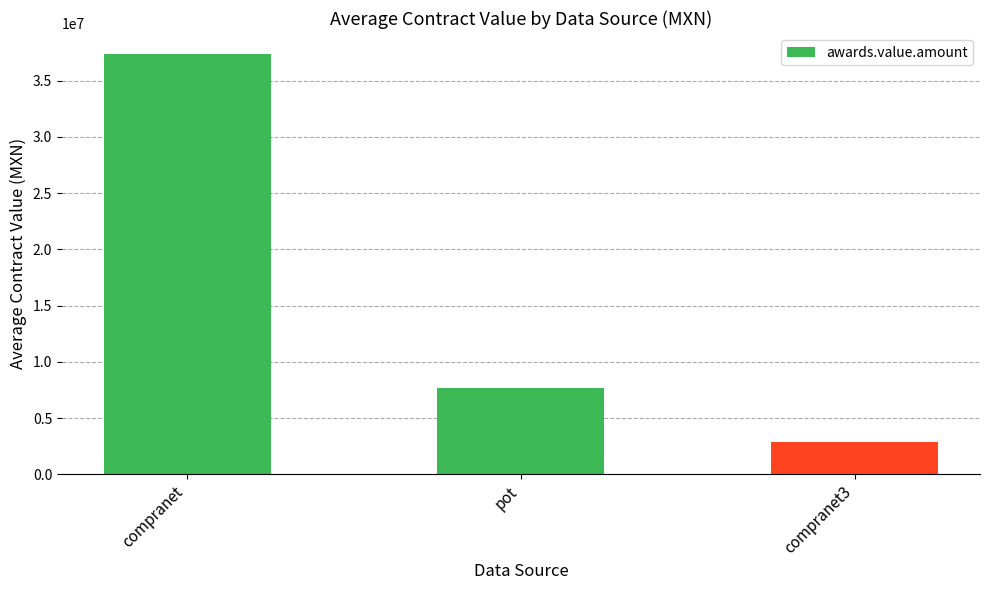

Which has a higher value, compranet3 or pot?

pot